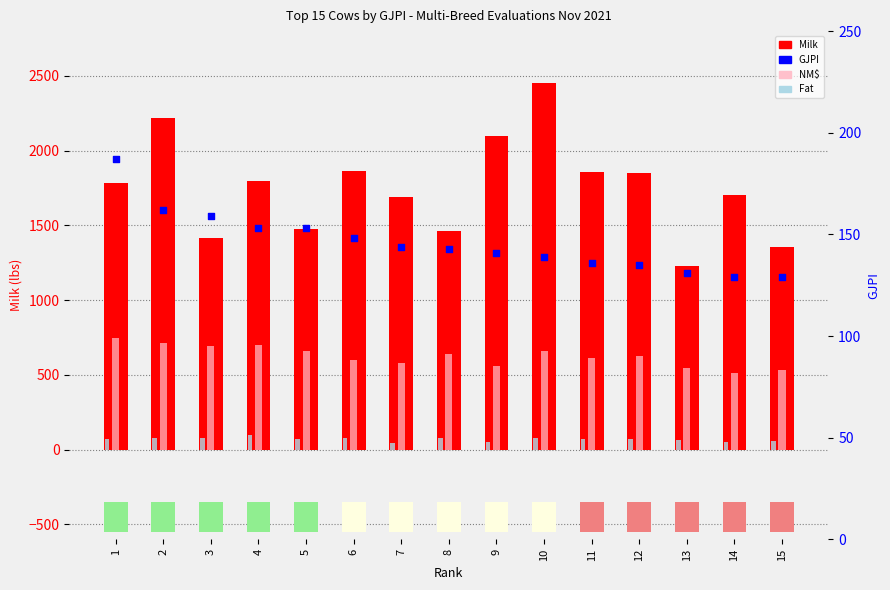

Which series reaches the maximum Y coordinate?

Milk